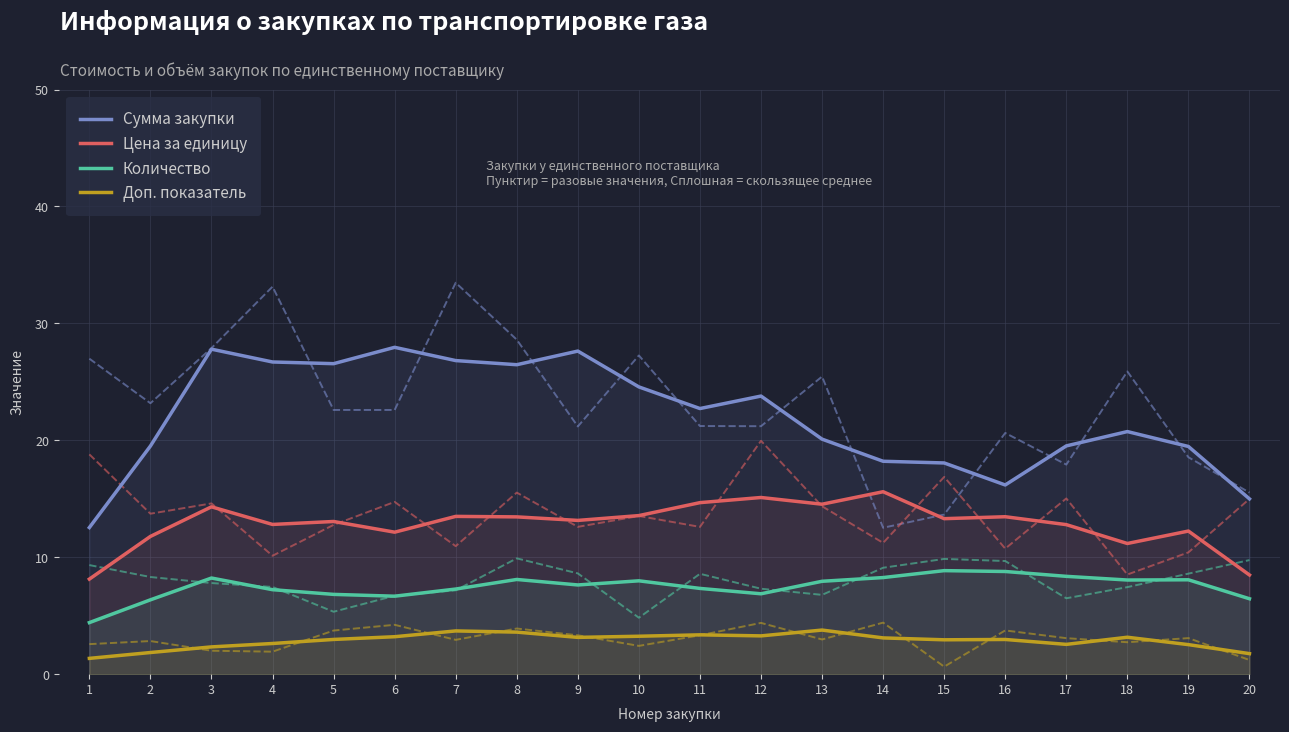

Rank the series at 4 from lowest to highest value.

Доп. показатель, Количество, Цена за единицу, Сумма закупки